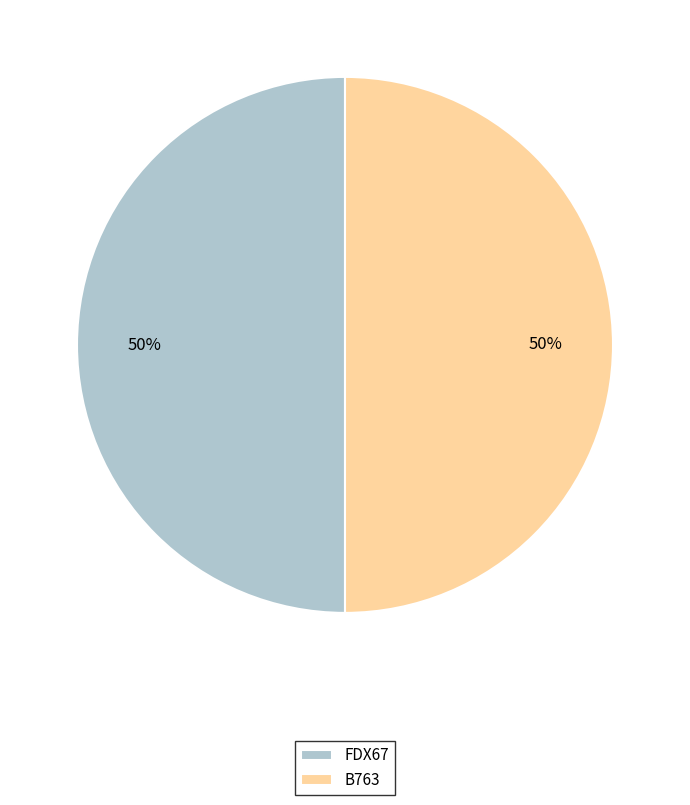

Approximately how many times larger is the value at B763 compared to FDX67?

1.0